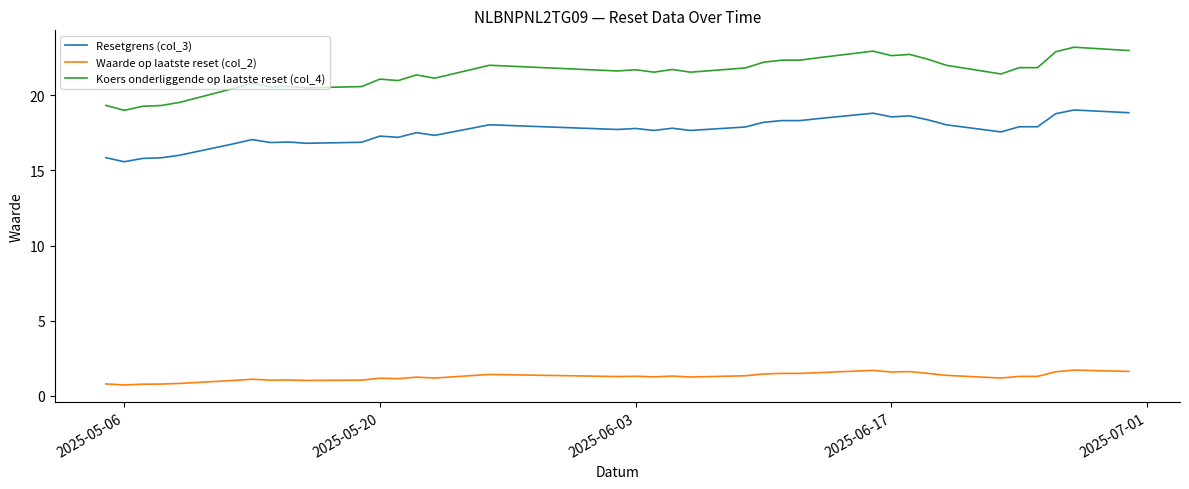

Does the chart display data point markers on the line(s)?

No